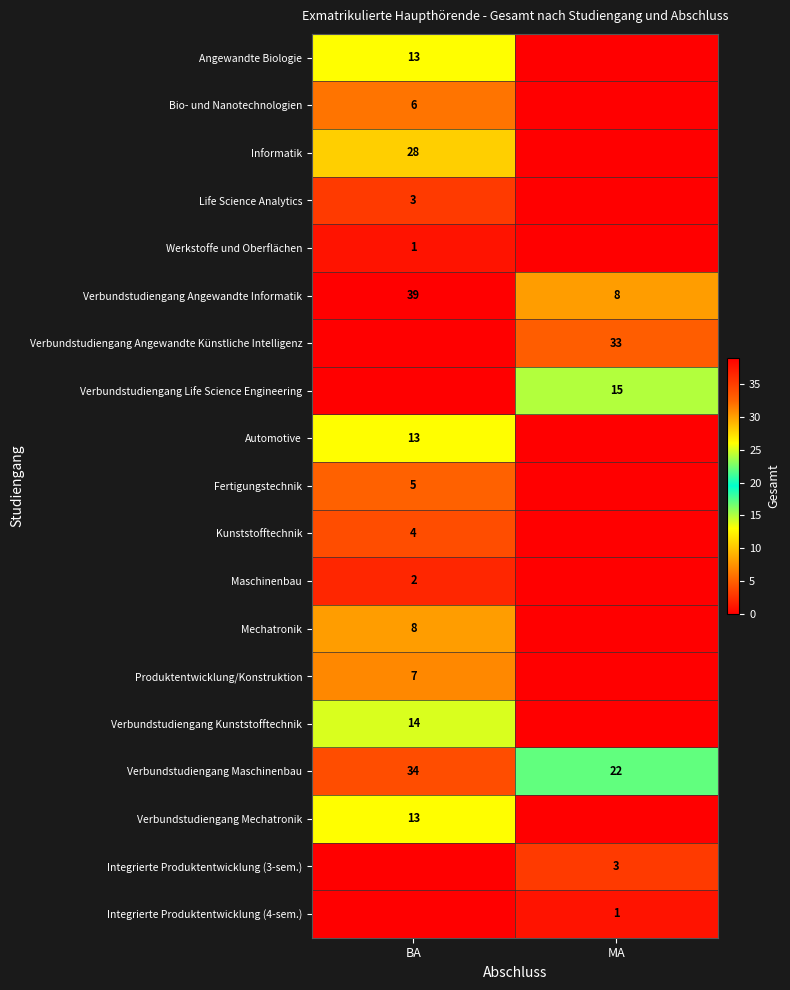

What is the highest value of the Verbundstudiengang Maschinenbau series?

34